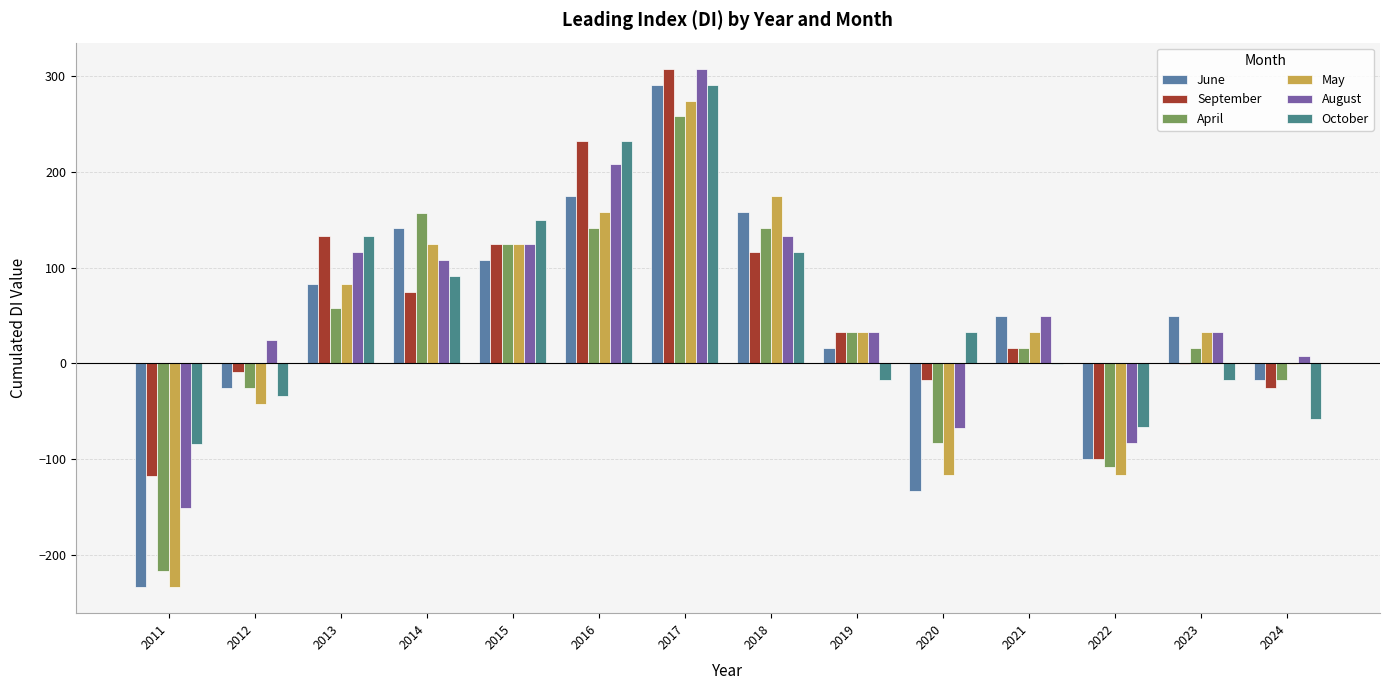

What is the lowest value of the October series?

-84.0